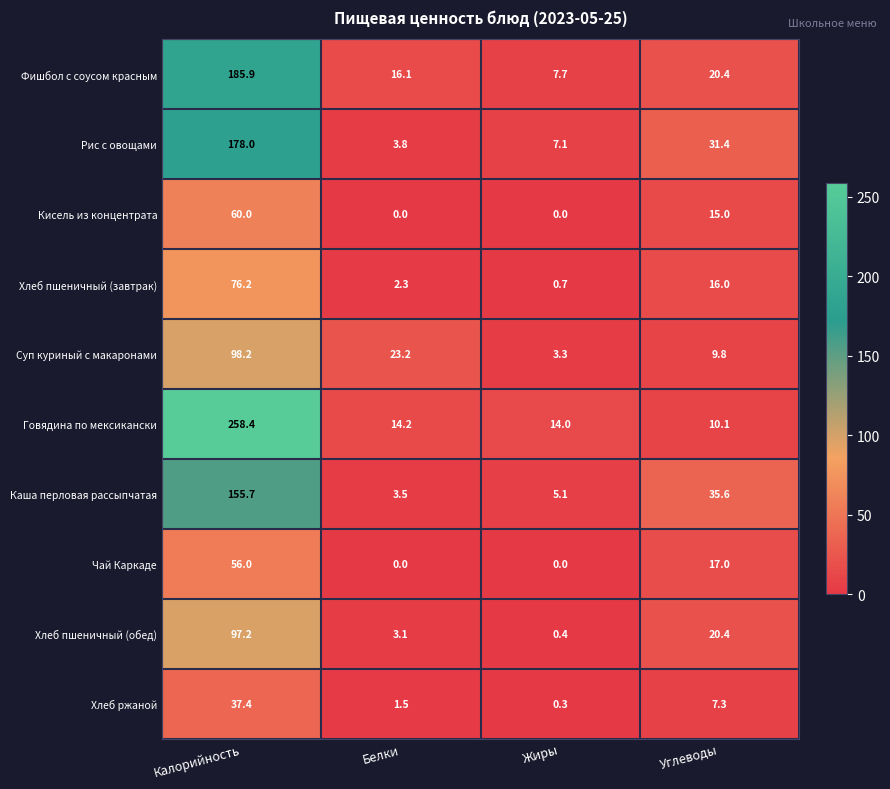

Is the value of Кисель из концентрата at Углеводы greater than the value of Говядина по мексикански at Углеводы?

Yes